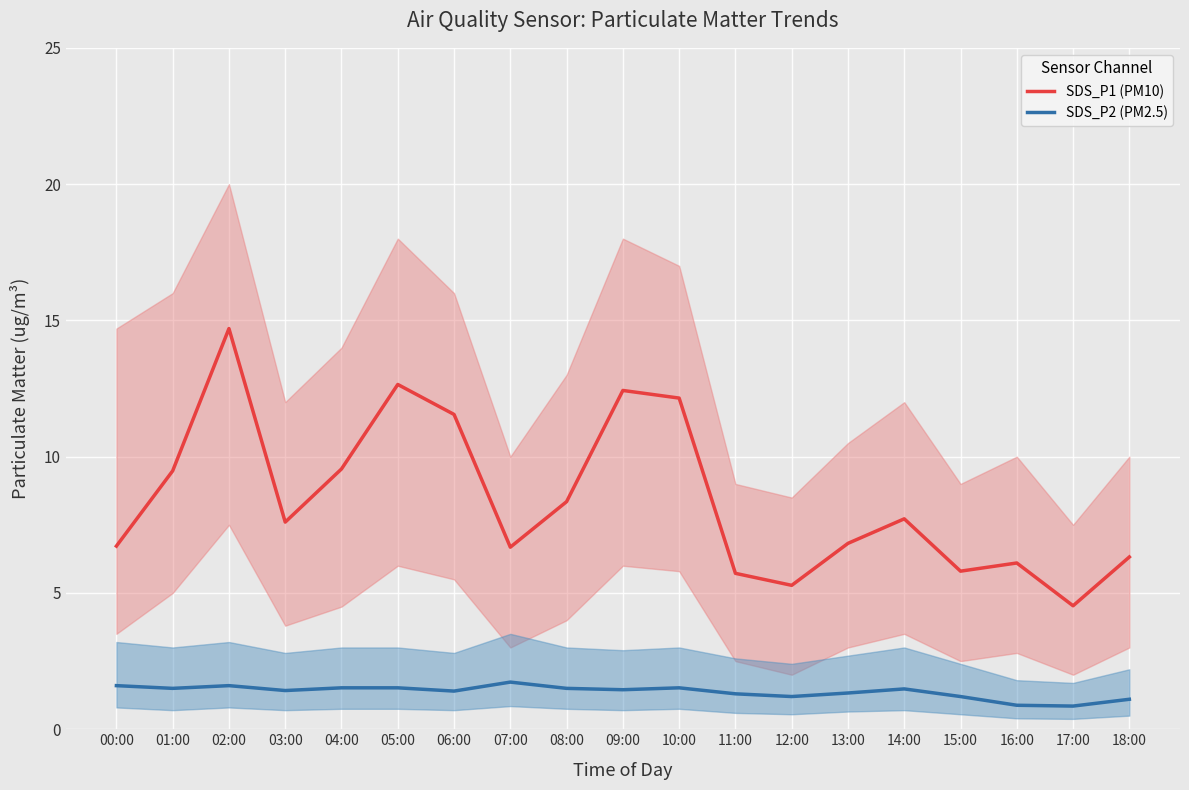

Which label corresponds to the smallest value in the chart?

17:00